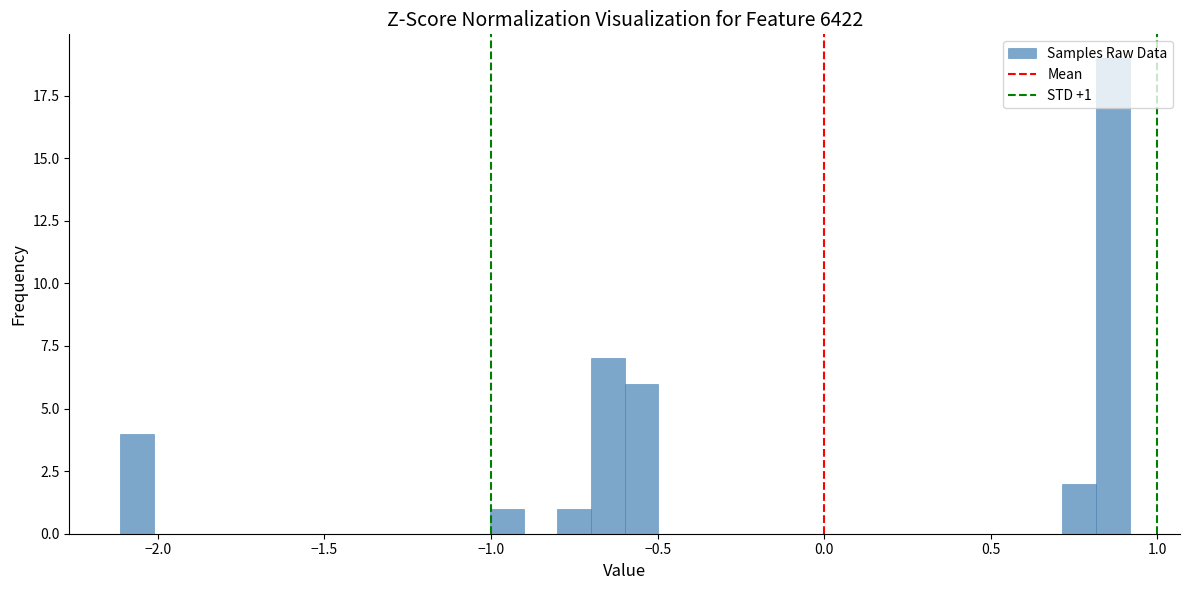

Around what value on the x-axis is the tallest bar? Give the approximate position of its centre, as read against the axis.

0.85